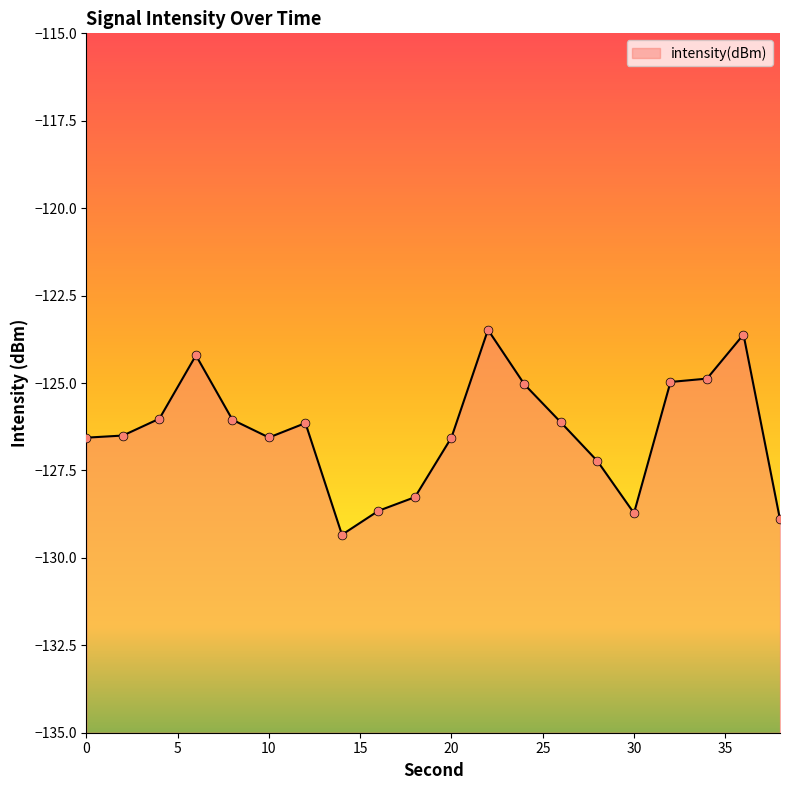

Between 26 and 38, which is larger?

26